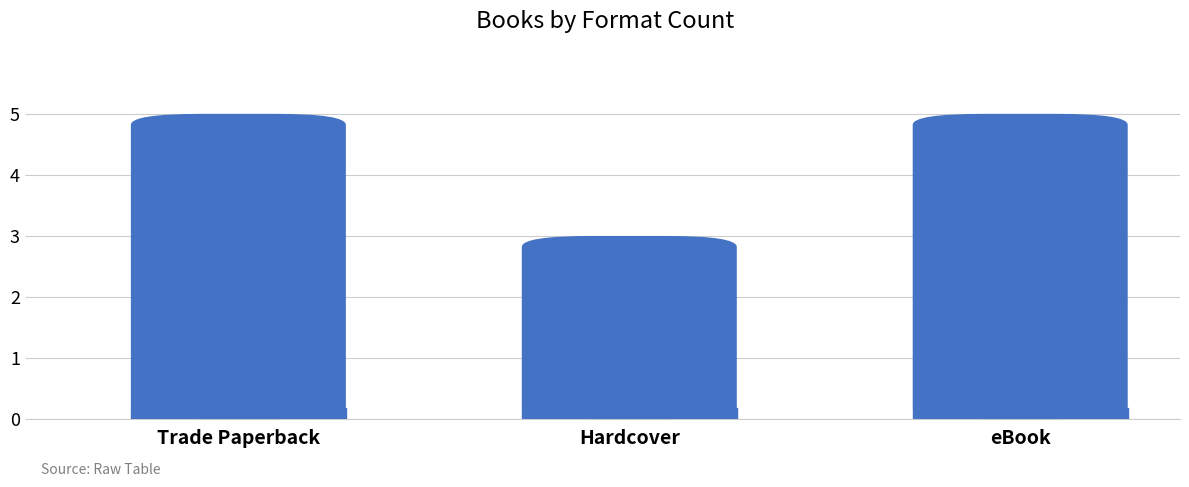

What position from the left is Hardcover?

2